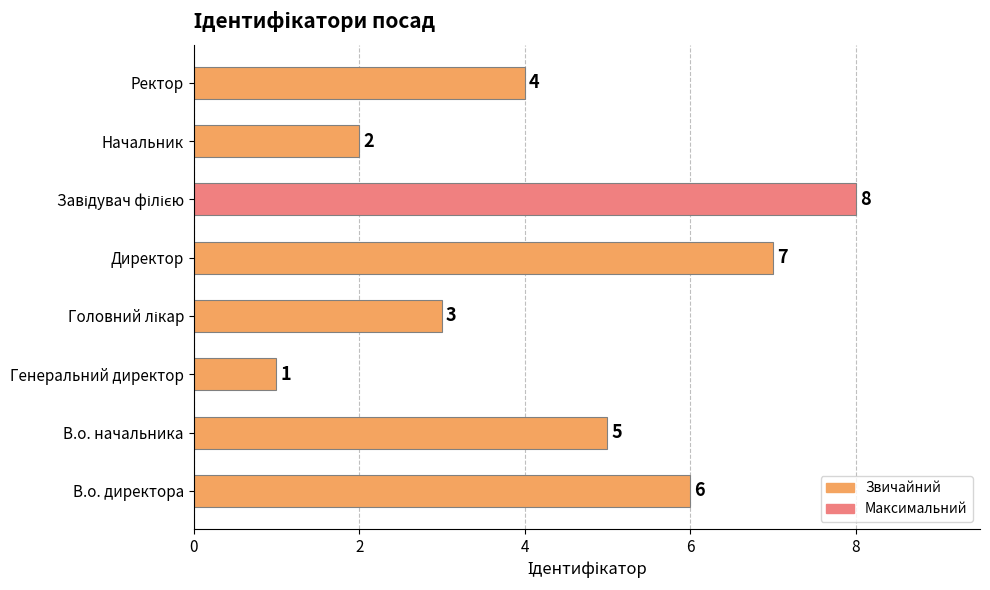

Where is the data nearest to the value 4?

Ректор